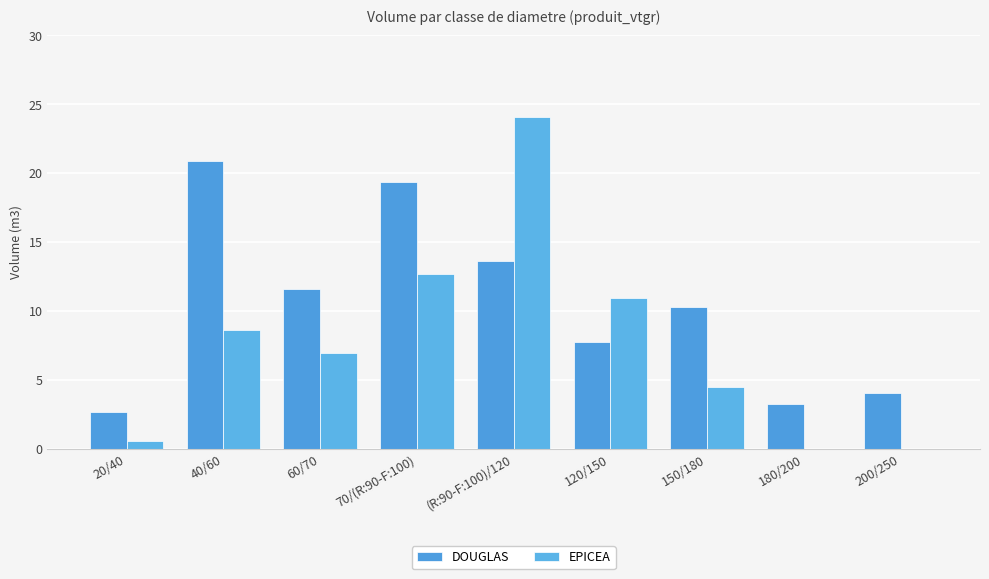

Rank the series at 20/40 from highest to lowest value.

DOUGLAS, EPICEA